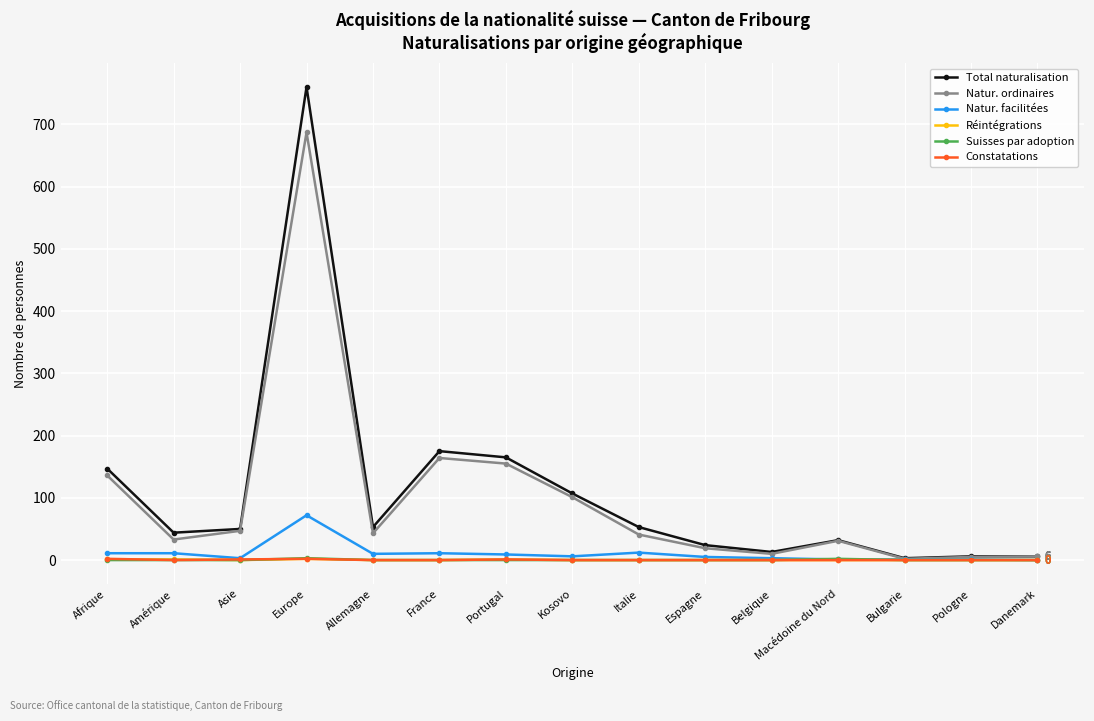

True or false: Total naturalisation has a value of 53 at Allemagne.

True